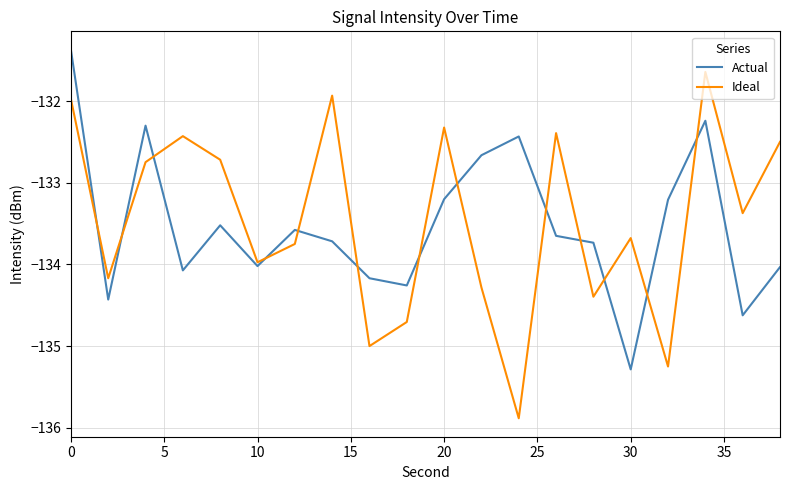

Rank the series by their maximum value, from lowest to highest.

Ideal, Actual